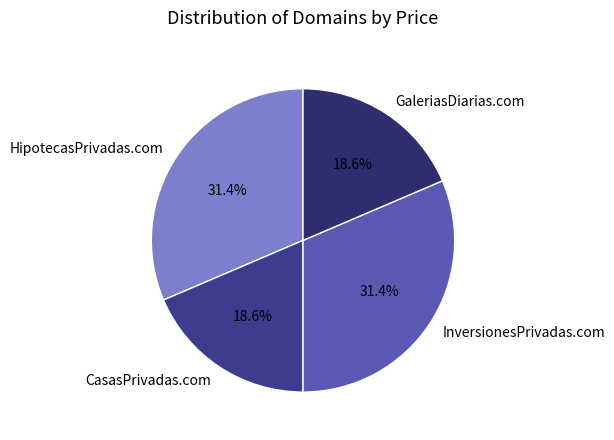

The CasasPrivadas.com slice represents 8% of the pie. True or false?

False